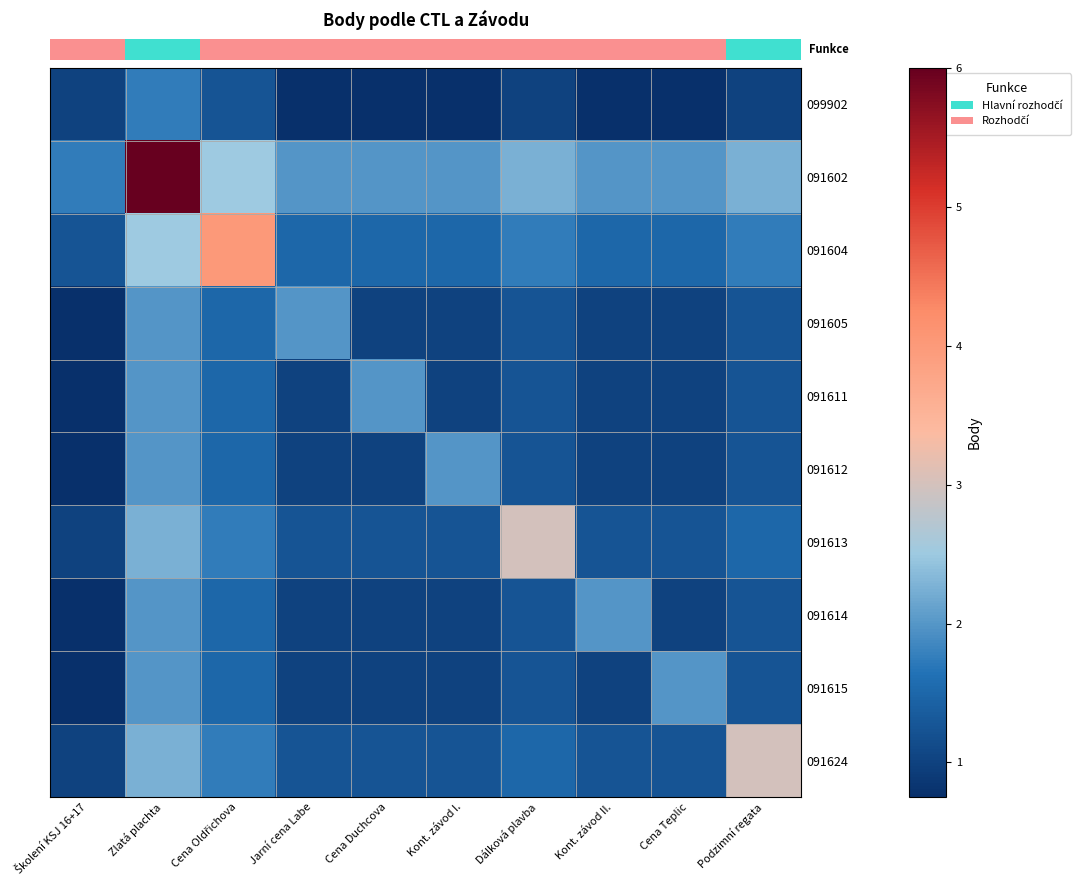

What is the spread (max minus min) of values at Kont. závod II.?

1.2